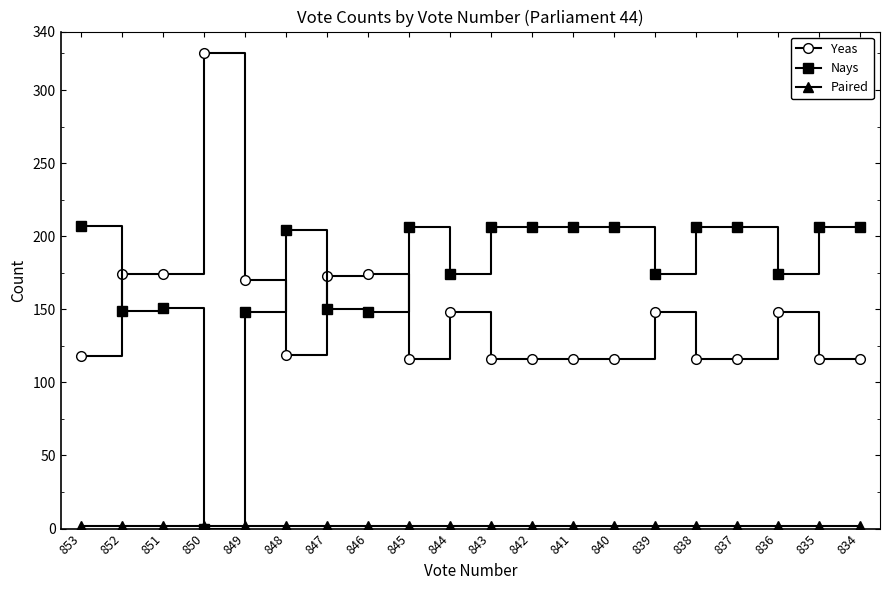

Which category has the highest value in the Yeas series?

850